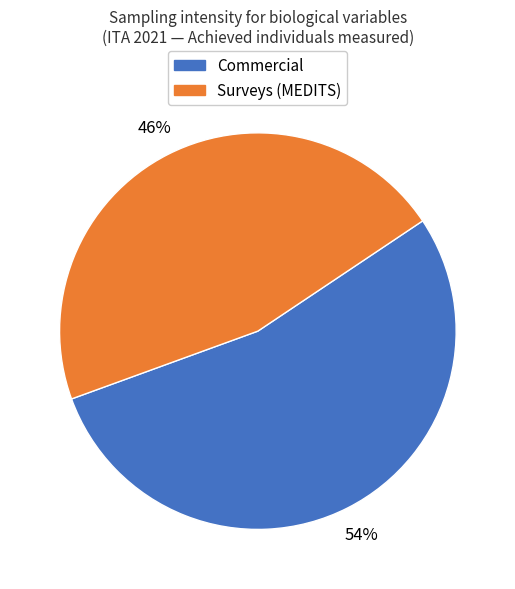

To the nearest percent, what is the difference between the largest and smallest slice percentages?

8%